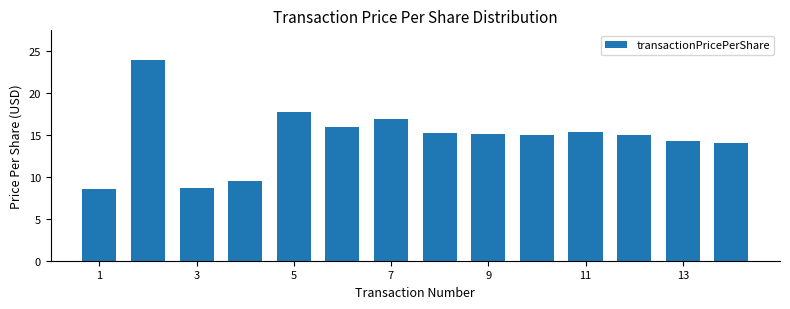

What is the average value?

14.7